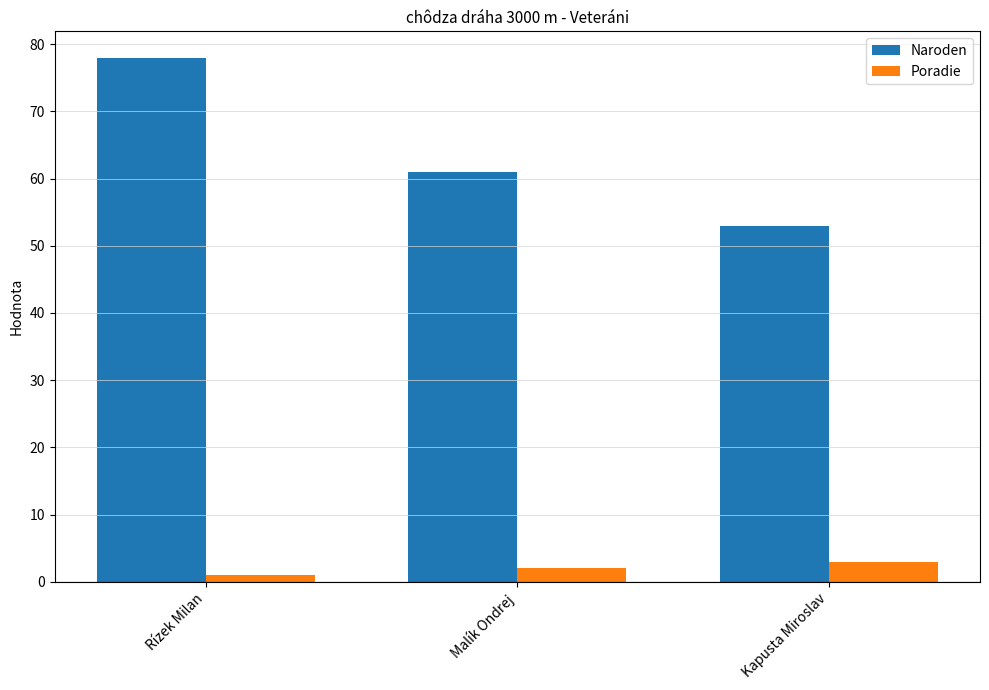

Does the chart contain stacked bars?

No